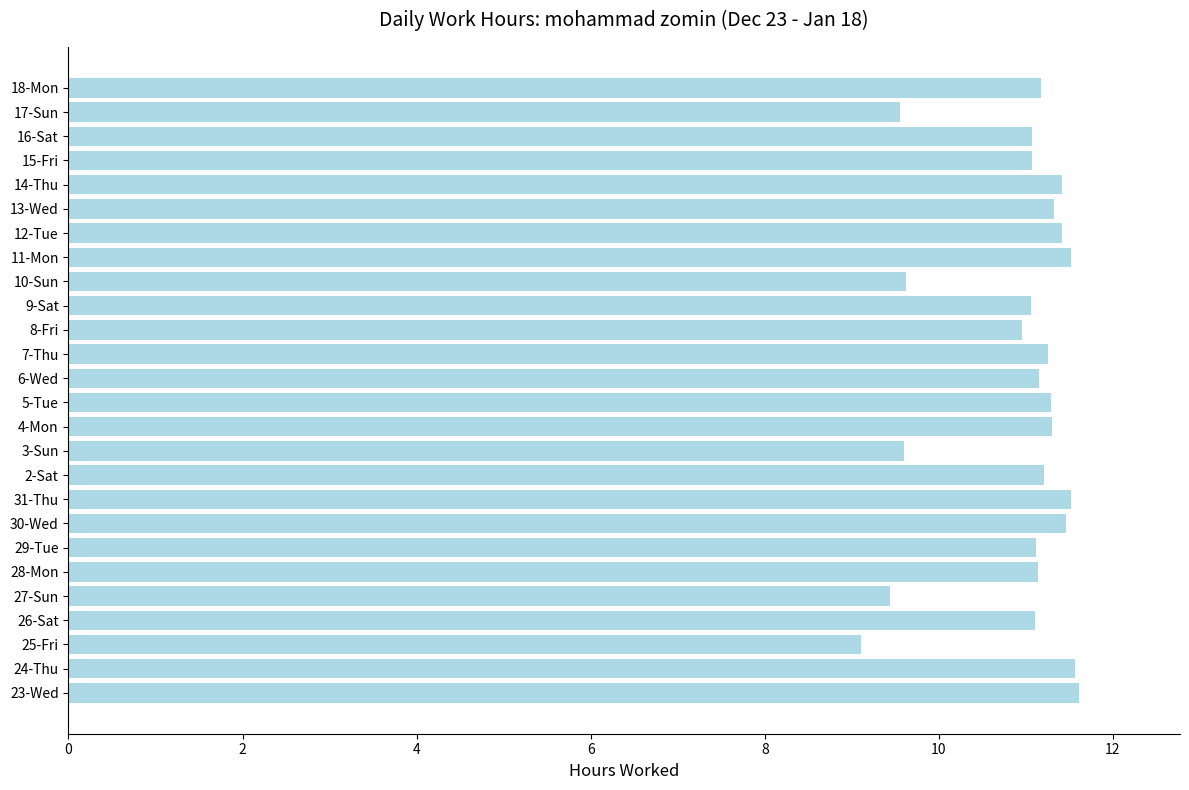

The value at 11-Mon is 11.5. True or false?

True